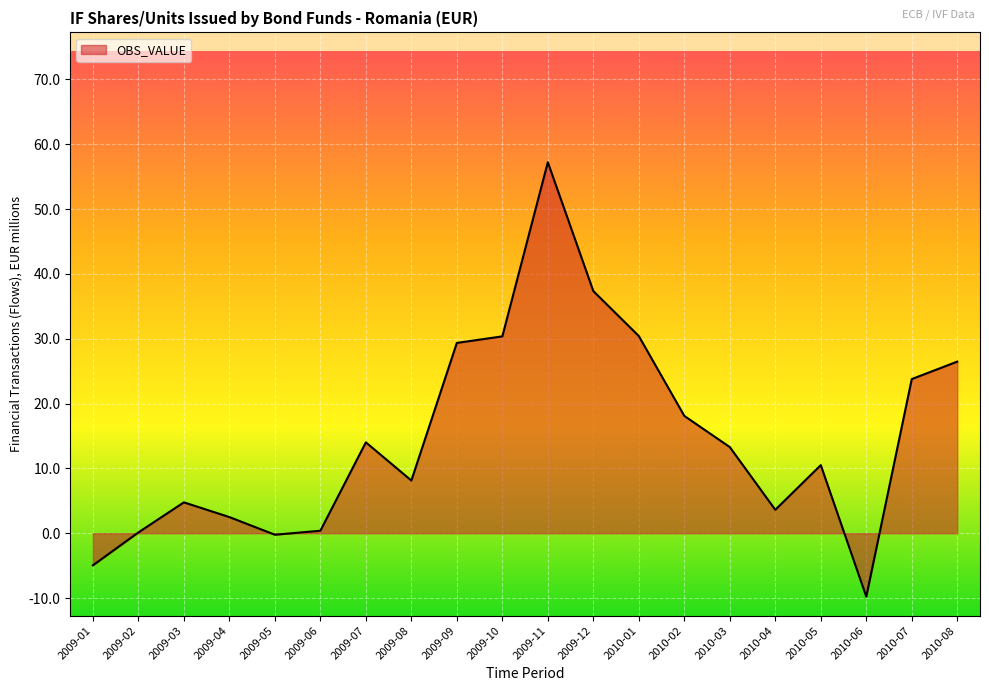

The chart shows a value of 13.3 at 2010-03. True or false?

True